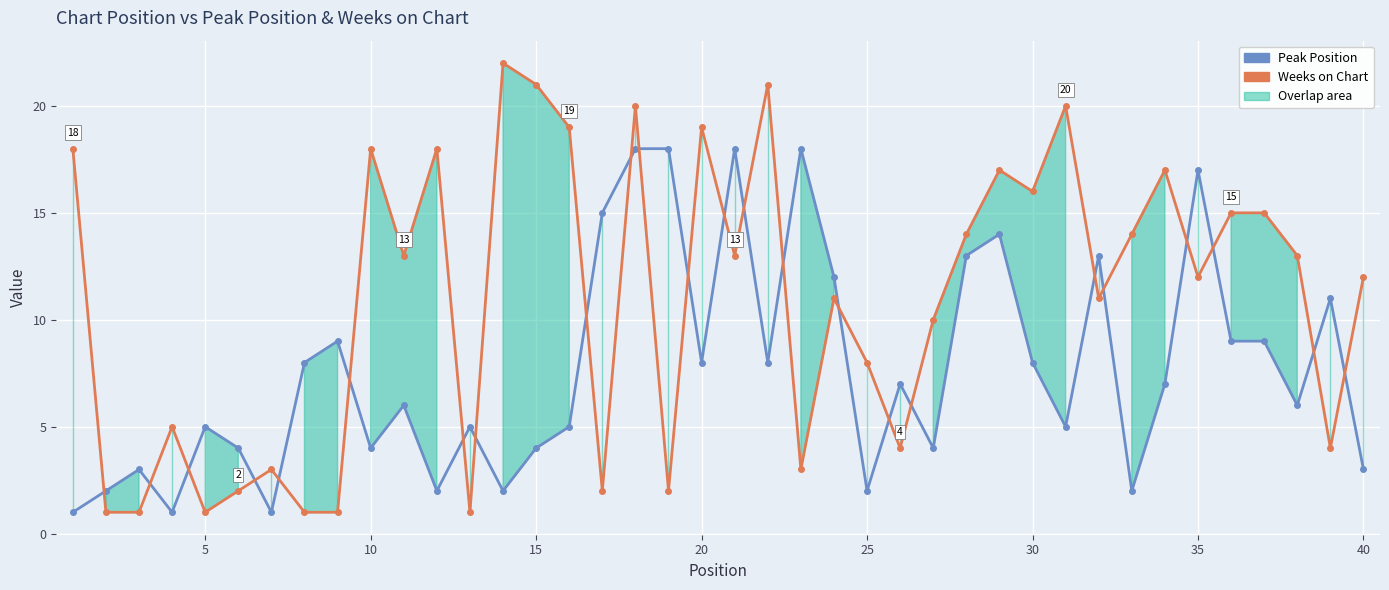

Is it true that Peak Position equals 20 at 38?

False